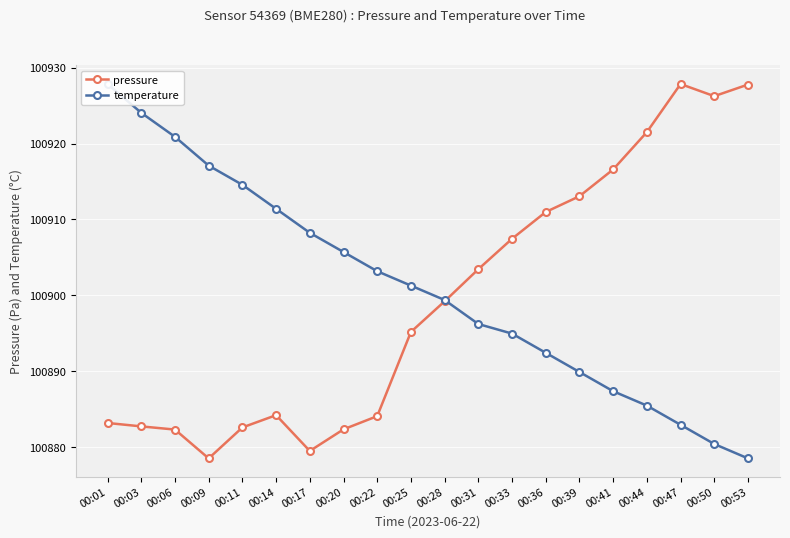

How many times do pressure and temperature cross each other?

1